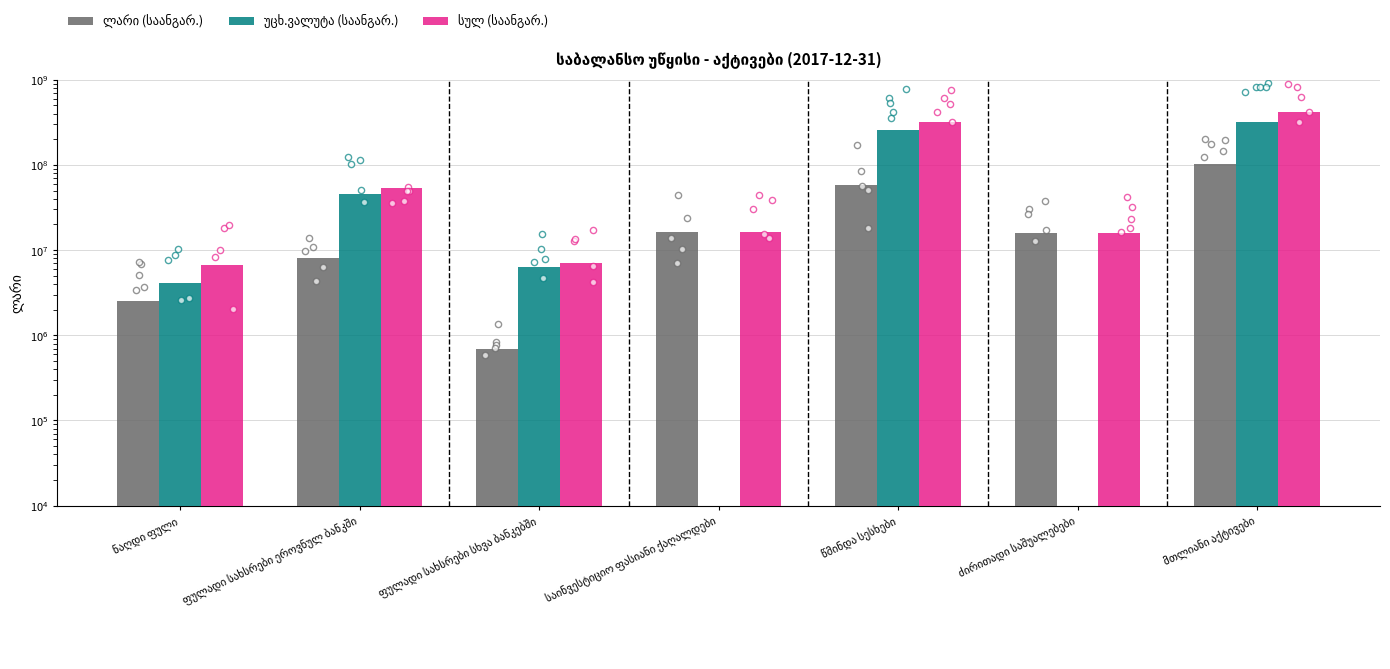

What are all the series names shown in the legend?

ლარი (საანგარ.), უცხ.ვალუტა (საანგარ.), სულ (საანგარ.)